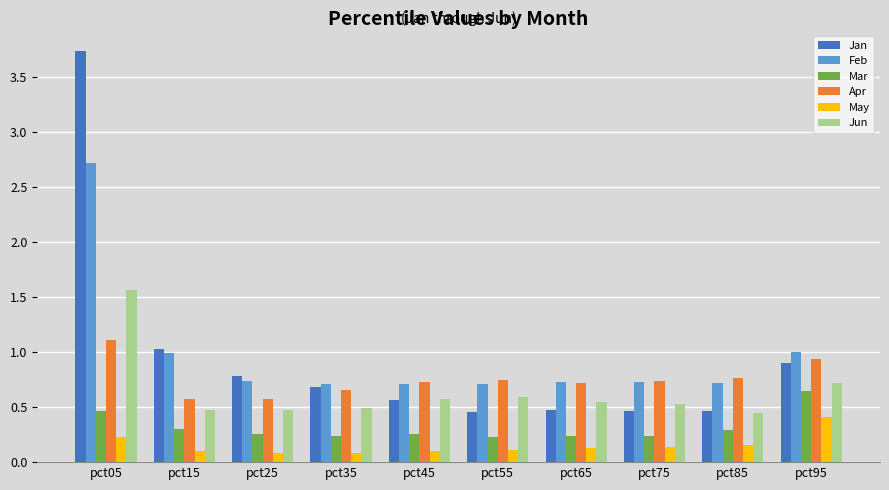

Which category has the highest value in the Jan series?

pct05